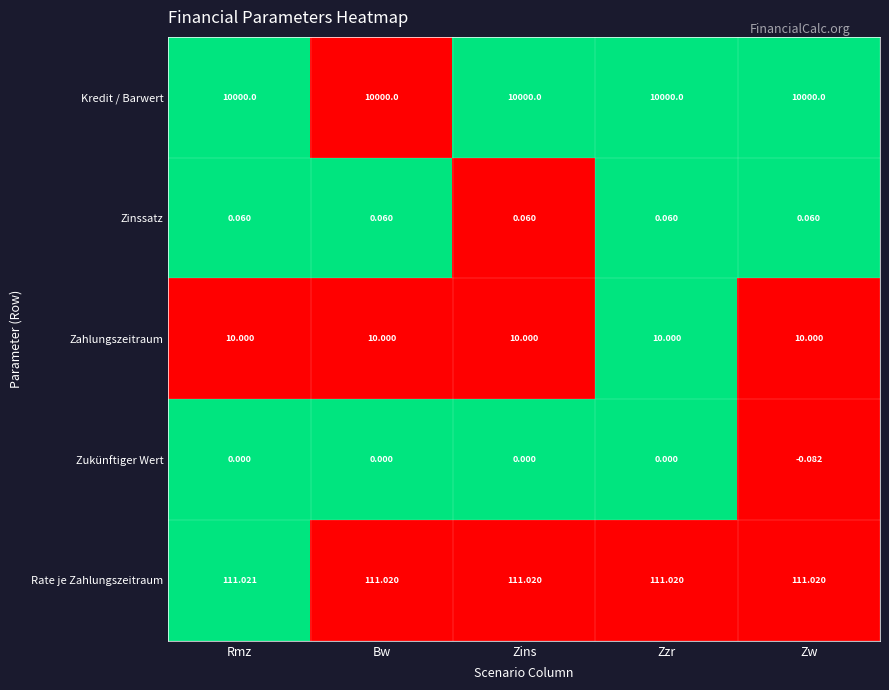

At which category is the sum across all series the highest?

Rmz